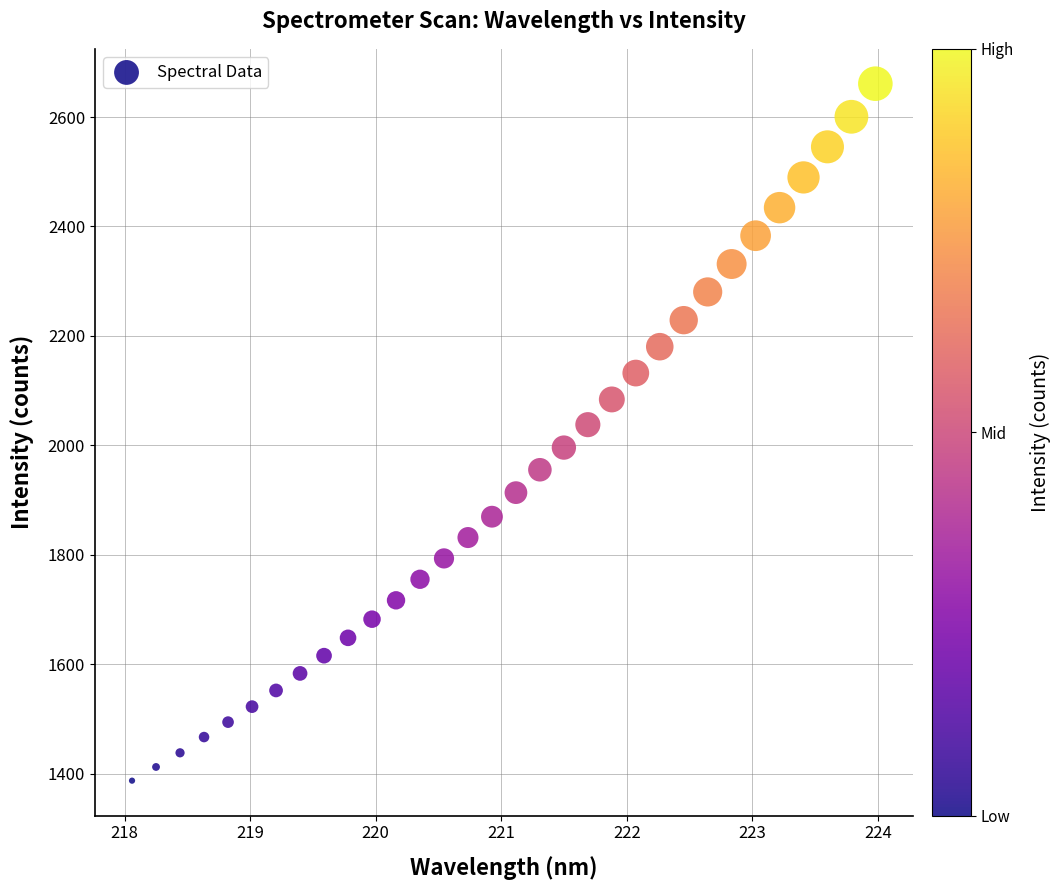

What is the range of Y values (max minus min)?

1273.7